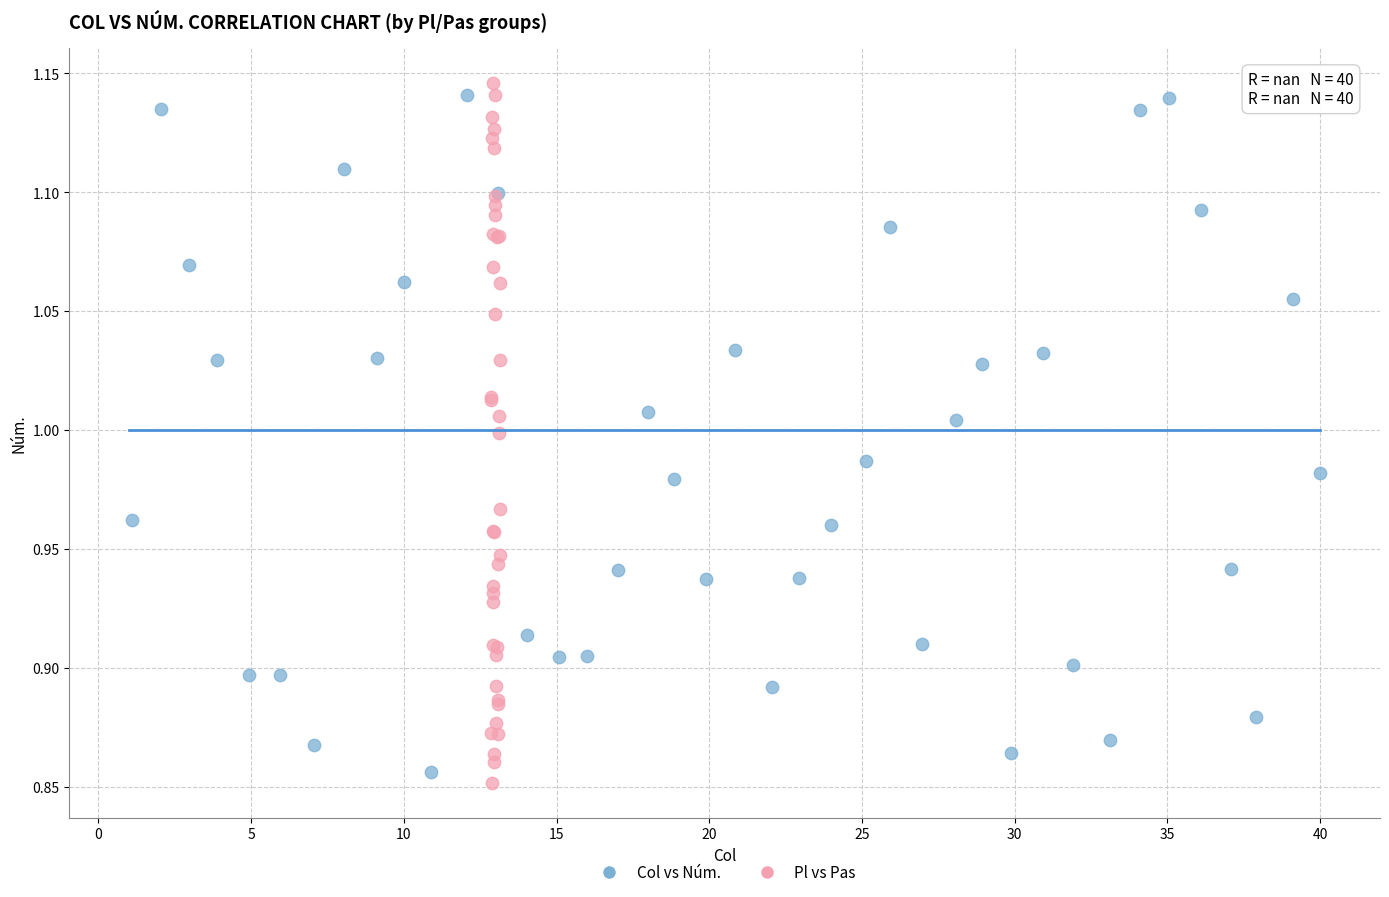

What are all the series names shown in the legend?

Col vs Núm., Pl vs Pas